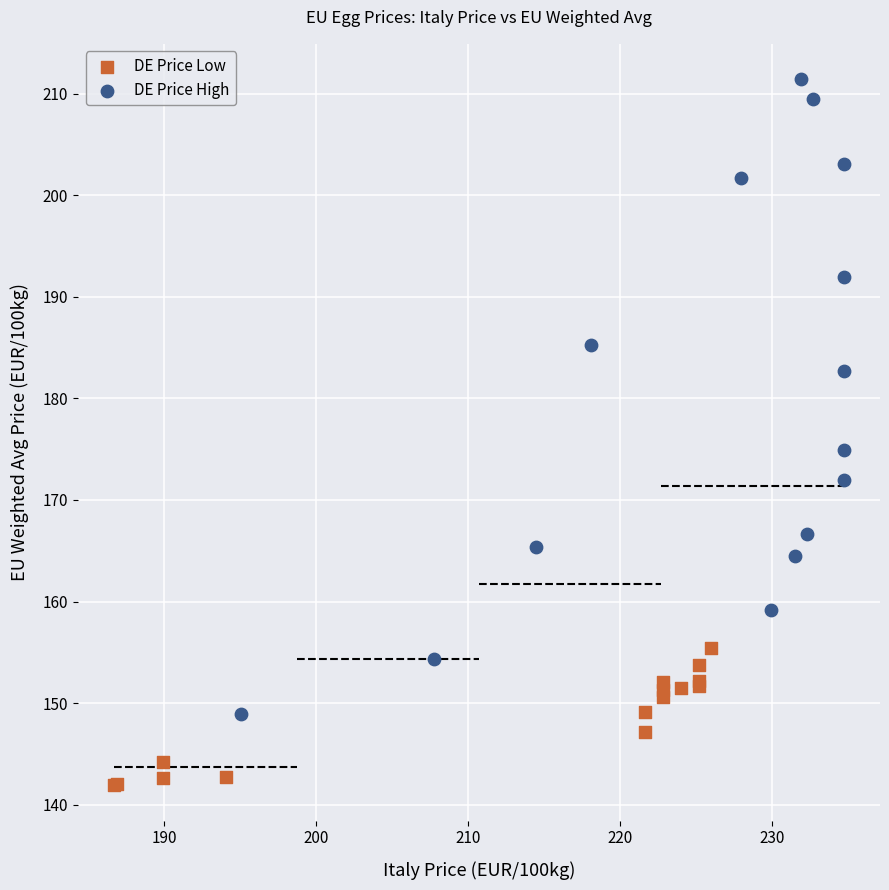

Which series has the largest Y range (max minus min)?

DE Price High